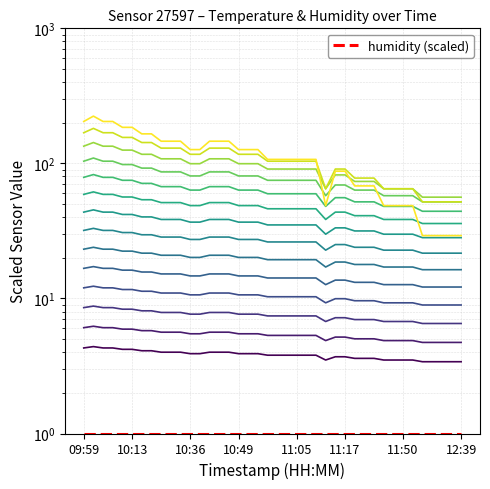

How many interior local peaks (higher than both neighbors) does the data have?

1